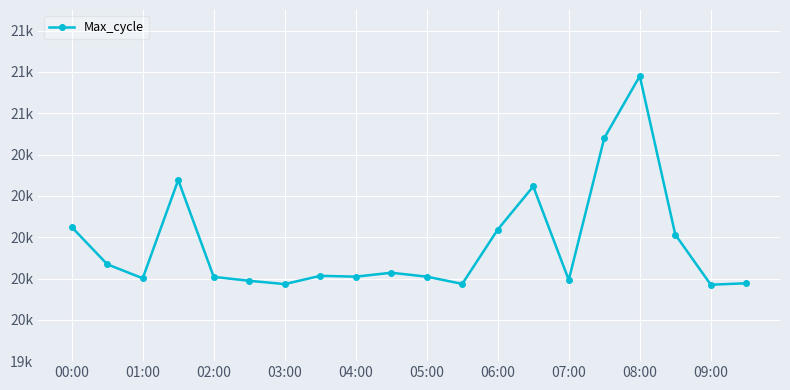

Does the chart have visible grid lines?

Yes